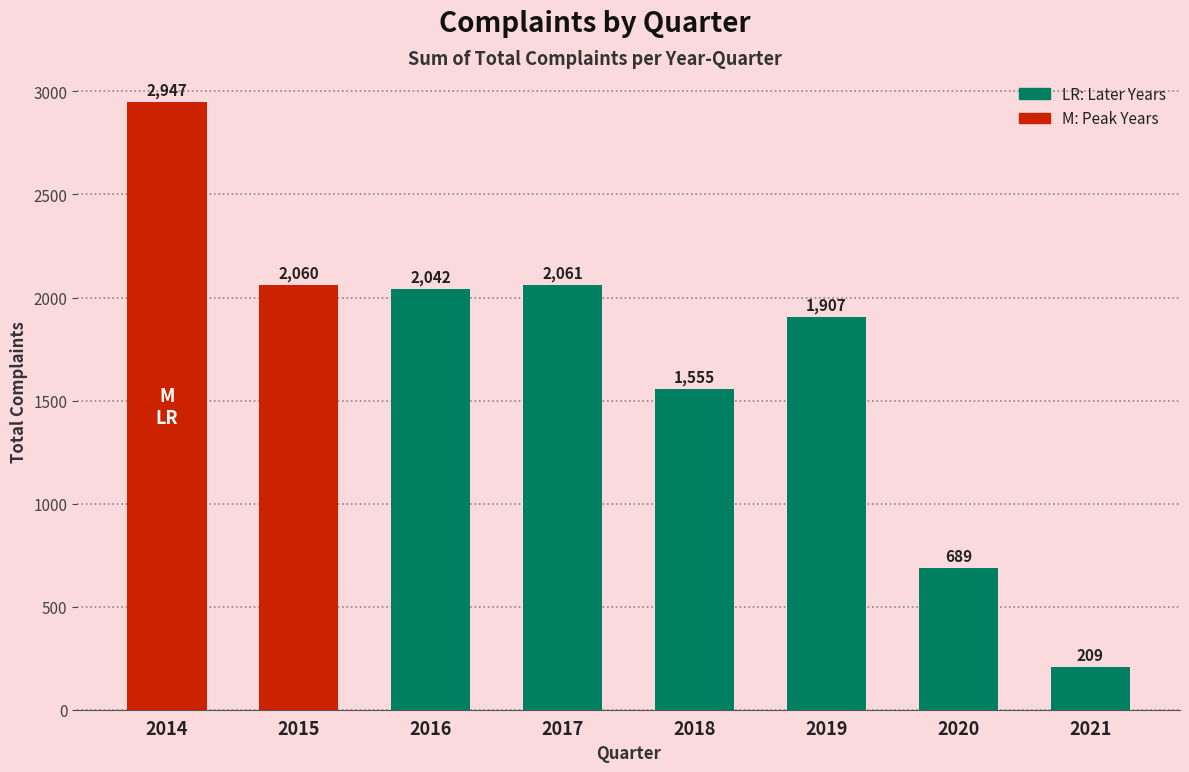

Count the number of data series in this chart.

1